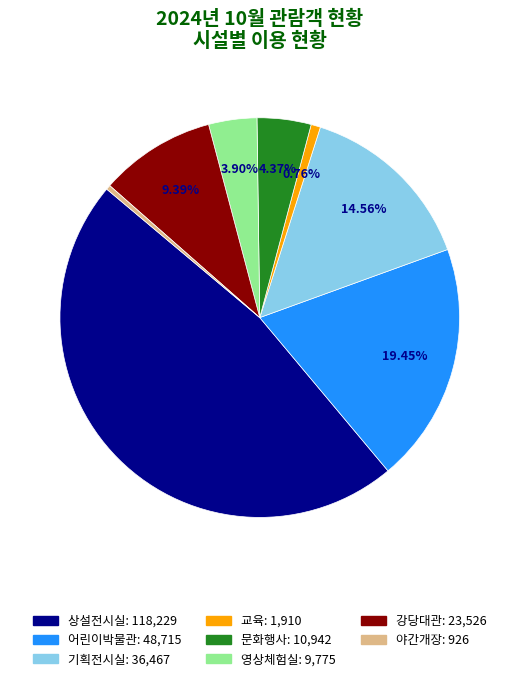

What percentage is NOT represented by 문화행사?

95.6%